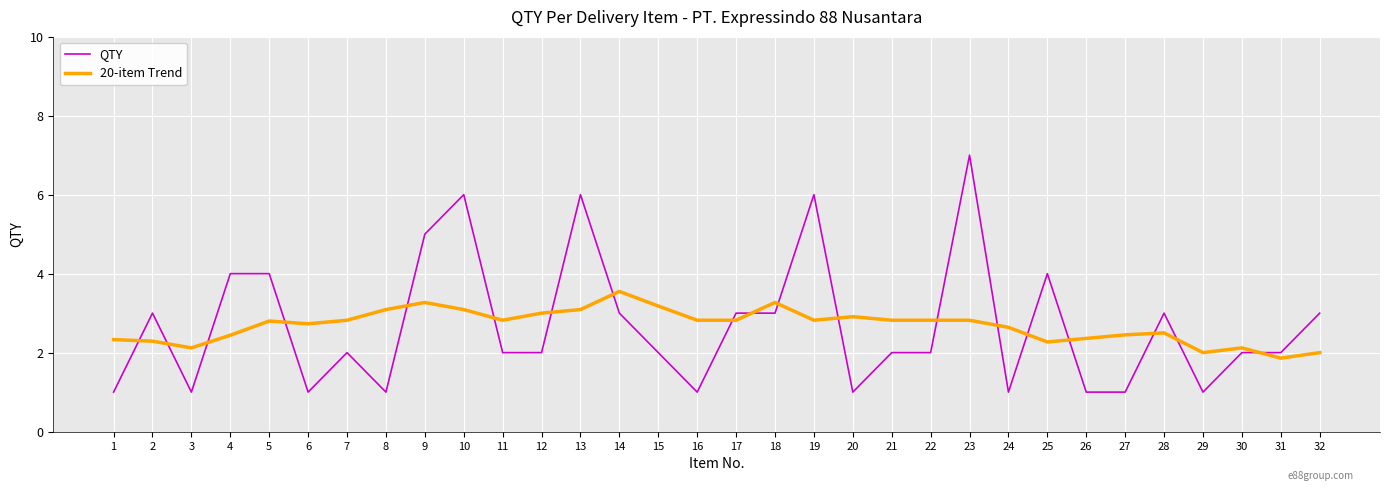

List the series in order of their peak value, highest first.

QTY, 20-item Trend